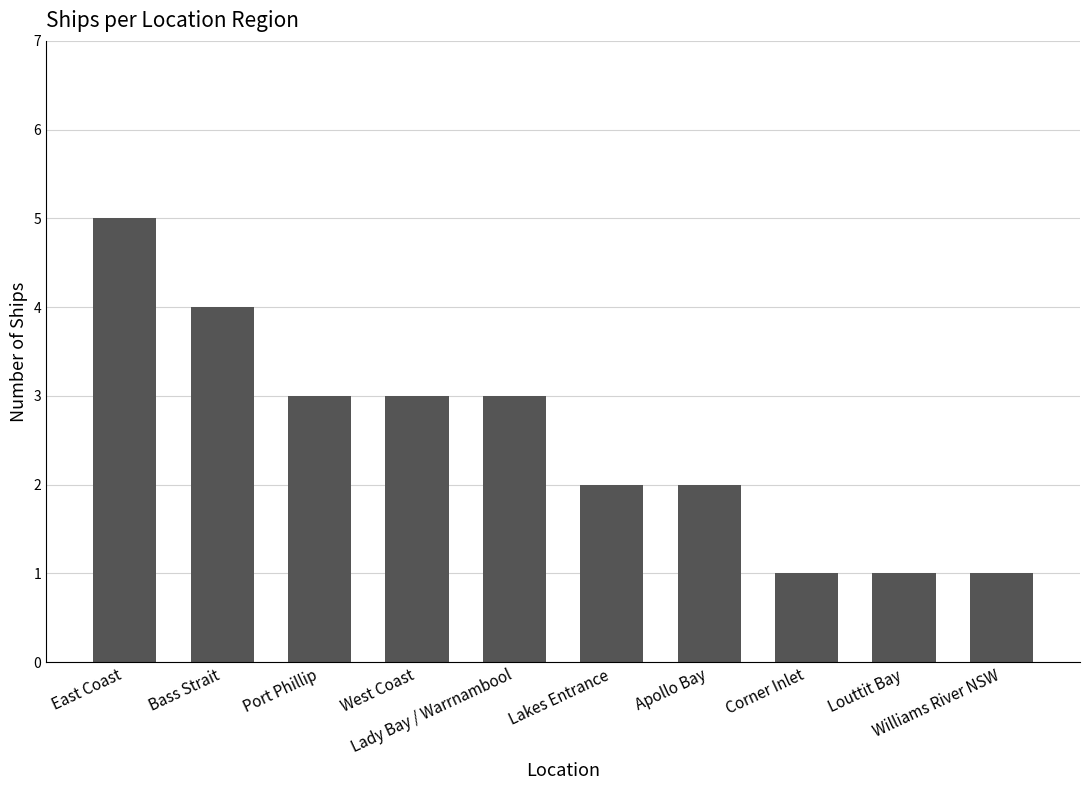

What is the maximum value shown in the chart?

5